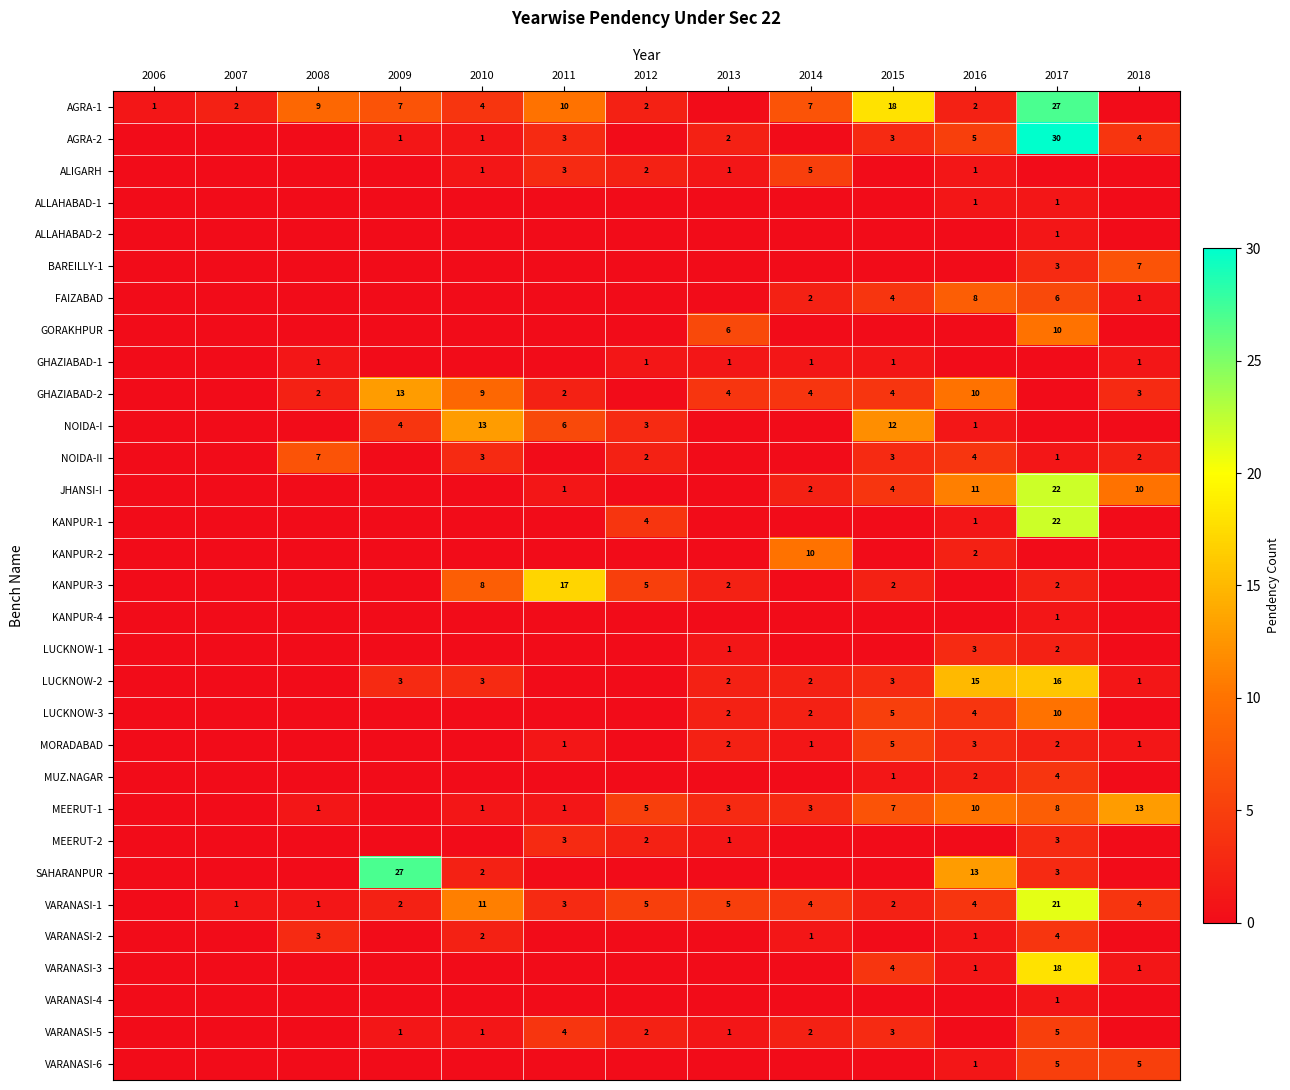

The value of JHANSI-I at 2017 is 22. True or false?

True